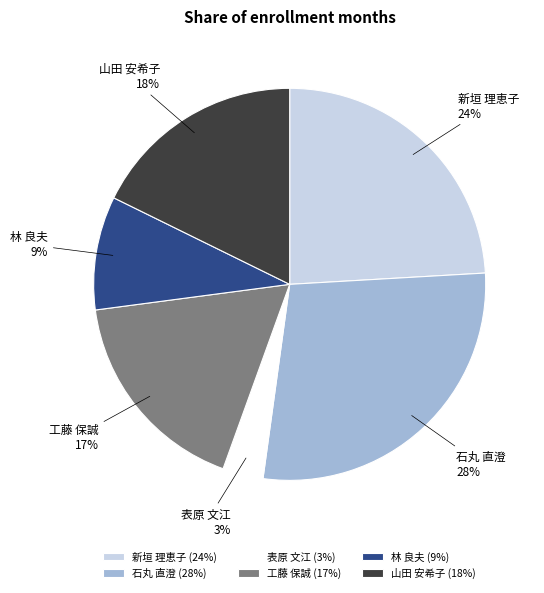

To the nearest percent, what portion does 表原 文江 represent?

3%